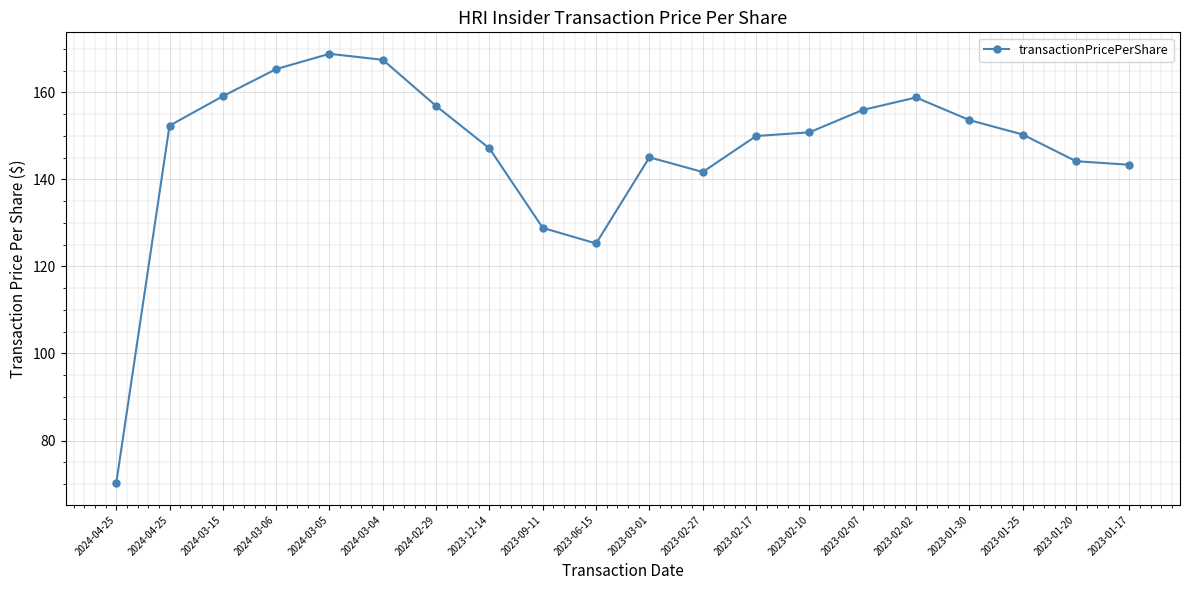

How many lines are shown in the chart?

1